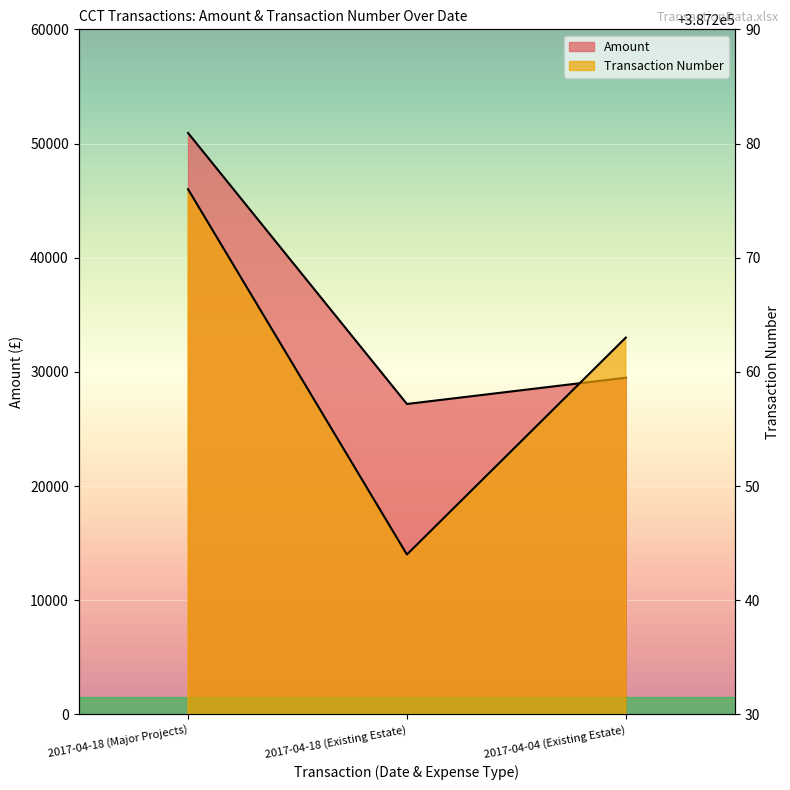

What is the total value across all series at 2017-04-18 (Major Projects)?

438200.4